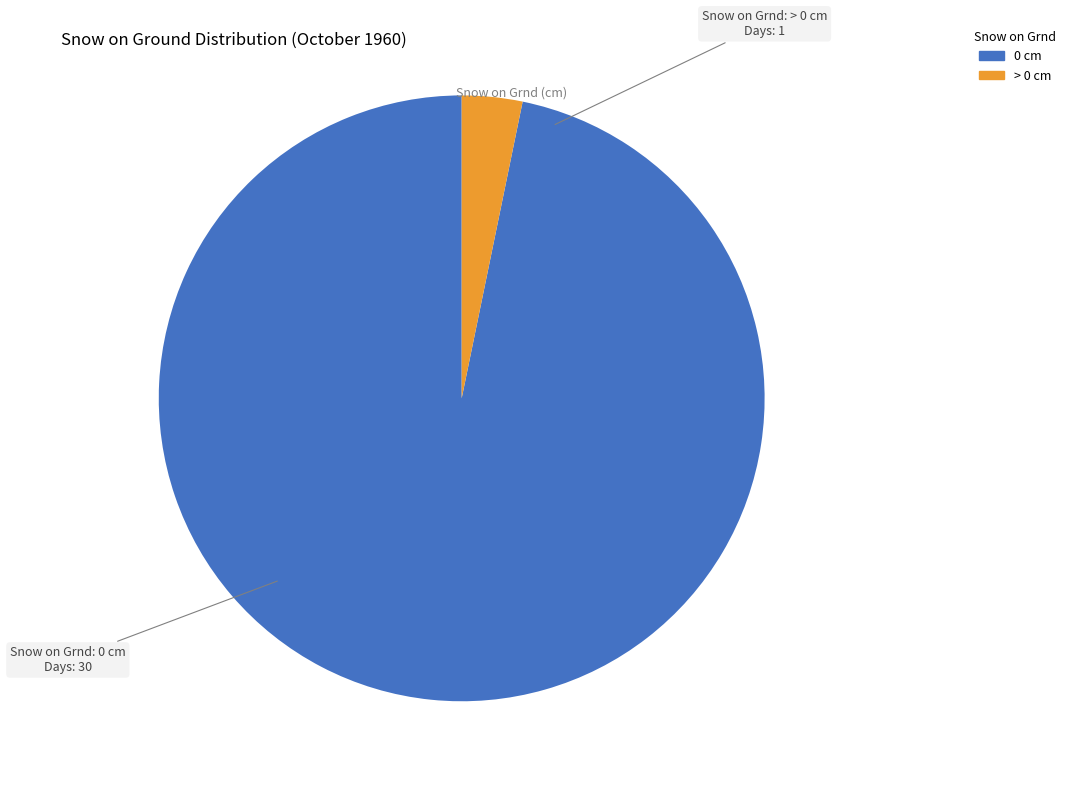

Is there any slice that represents more than half of the pie?

Yes